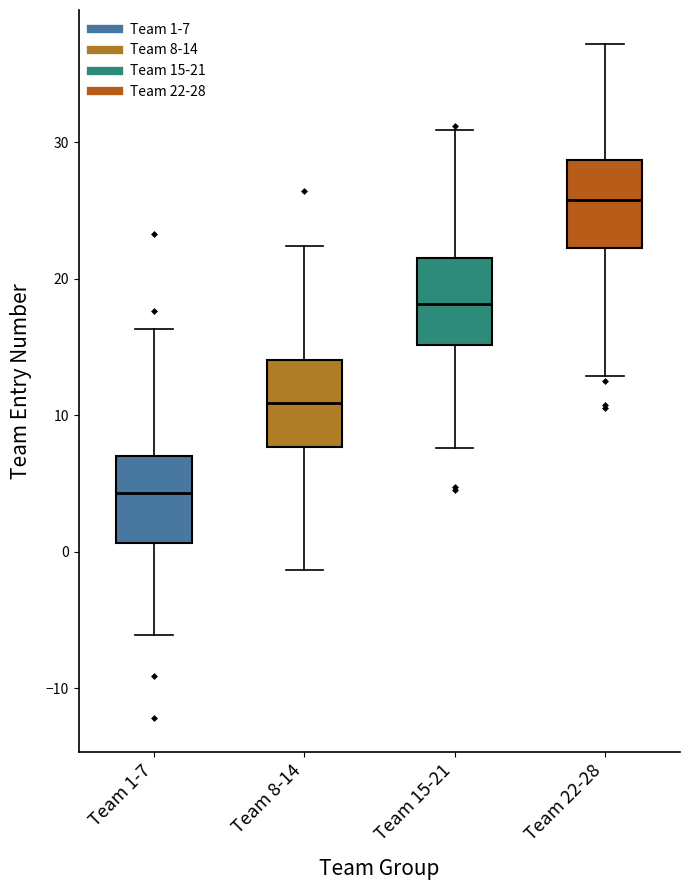

Reading left to right, transcribe this box plot: for each box, give where its median line is, the range the box spans, and where its two whiskers end, as read against the y-axis. The values are not printed on the chart, so give them approximately, as read against the axis.

Team 1-7: median 4, box 1 to 7, whiskers -6 to 16
Team 8-14: median 11, box 8 to 14, whiskers -1 to 22
Team 15-21: median 18, box 15 to 22, whiskers 8 to 31
Team 22-28: median 26, box 22 to 29, whiskers 13 to 37